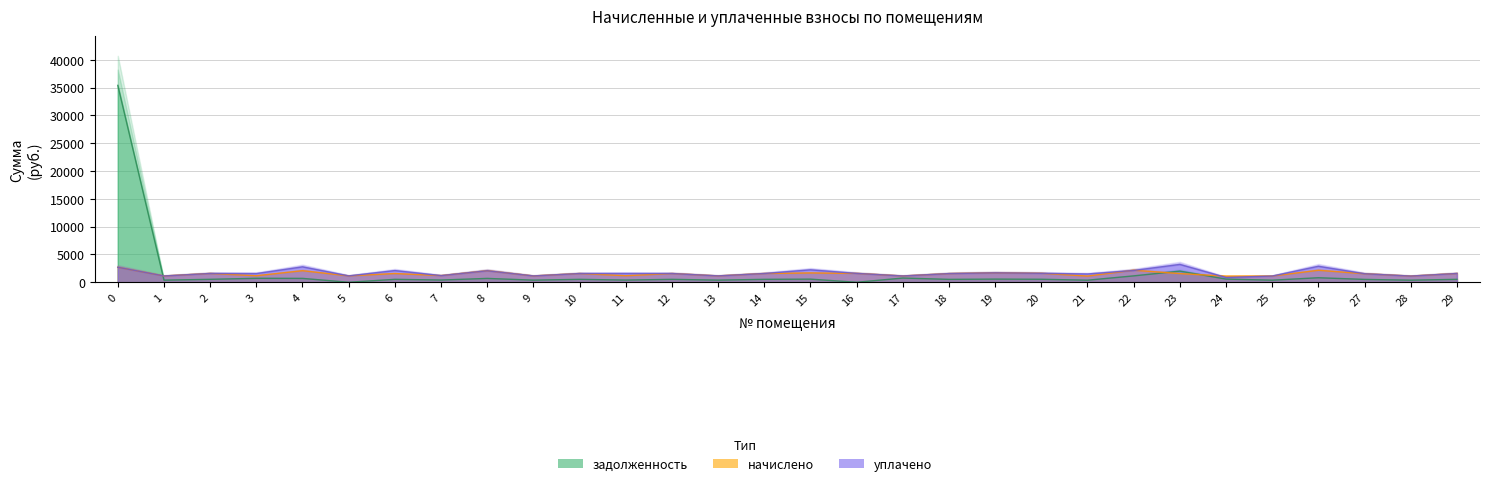

How many times do начислено and задолженность cross each other?

3